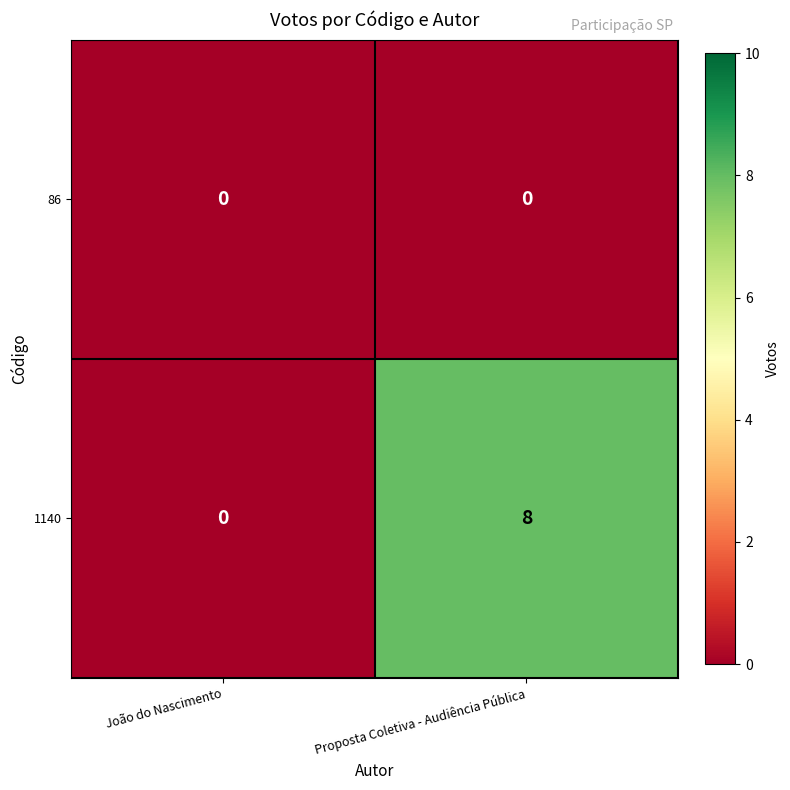

The value of 1140 at Proposta Coletiva - Audiência Pública is 8. True or false?

True